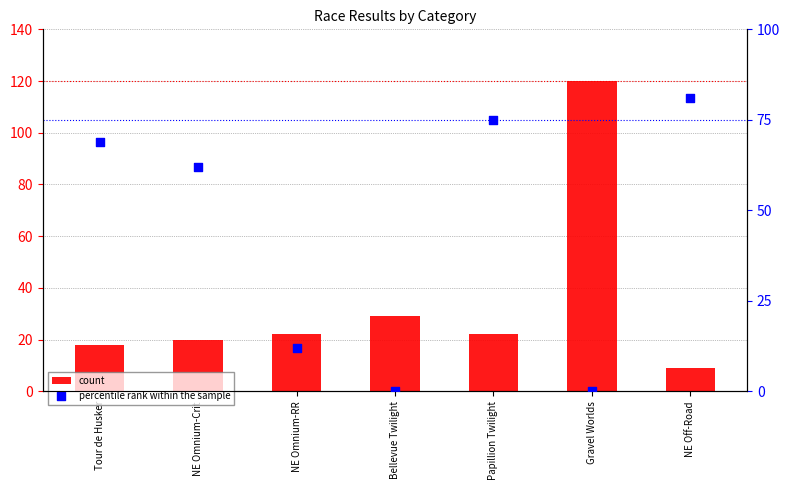

Which series has the widest spread of Y values?

count